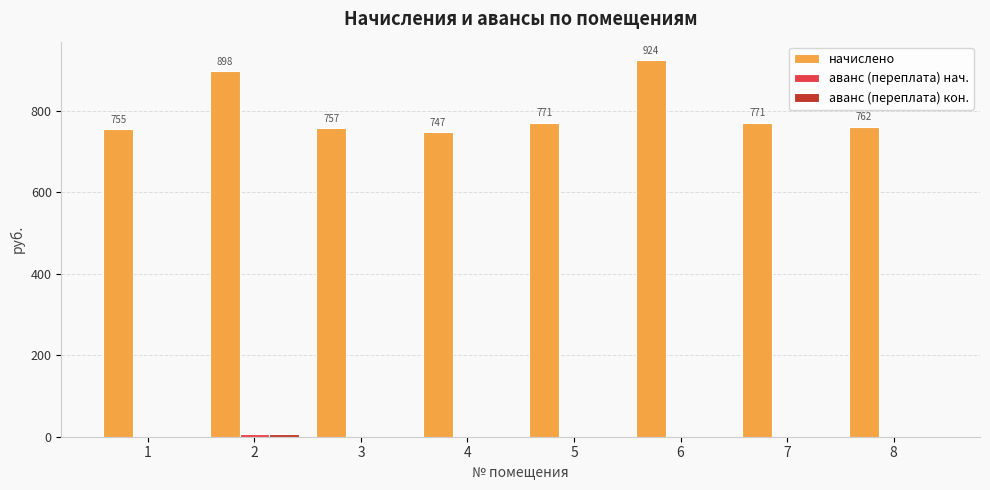

What is the highest value of the начислено series?

923.8